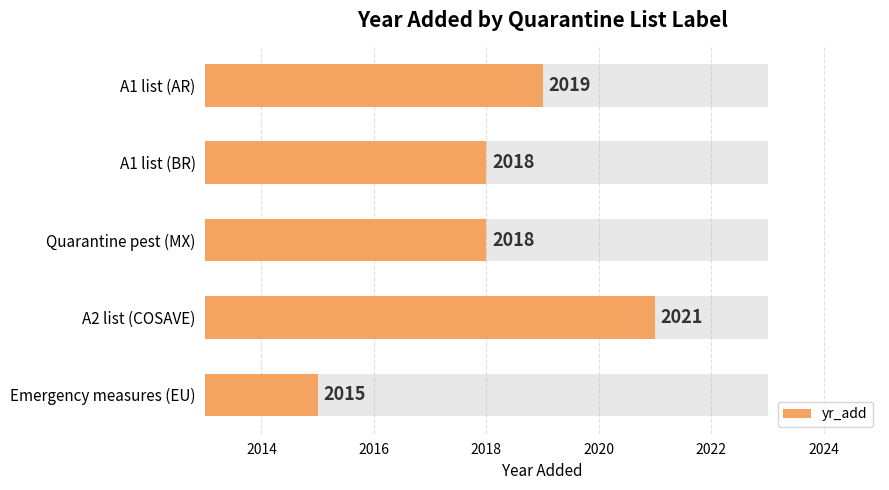

Are the bars horizontal?

Yes